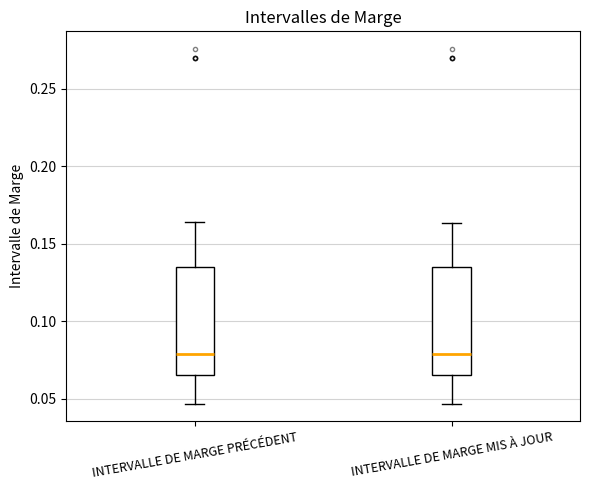

Where does the upper whisker of the box for INTERVALLE DE MARGE MIS À JOUR end on the y-axis? The values are not printed on the chart, so give them approximately, as read against the axis.

0.165